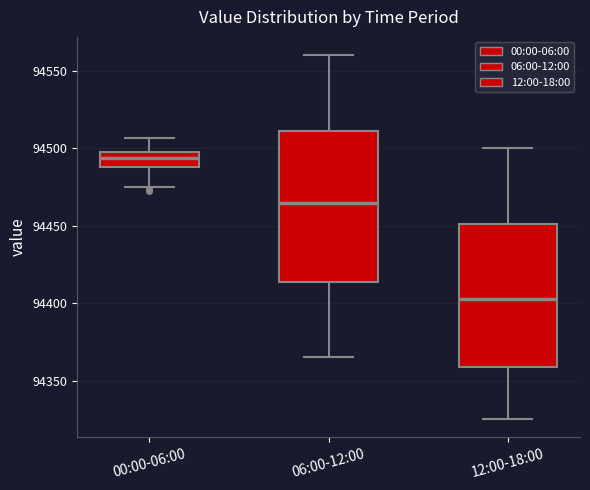

Reading left to right, read every box against the y-axis: the position of its median line, the range the box covers, and the ends of its whiskers. The values are not printed on the chart, so give them approximately, as read against the axis.

00:00-06:00: median 94495 (inside the box), box 94490 to 94495, whiskers 94475 to 94505
06:00-12:00: median 94465, box 94415 to 94510, whiskers 94365 to 94560
12:00-18:00: median 94405, box 94360 to 94450, whiskers 94325 to 94500